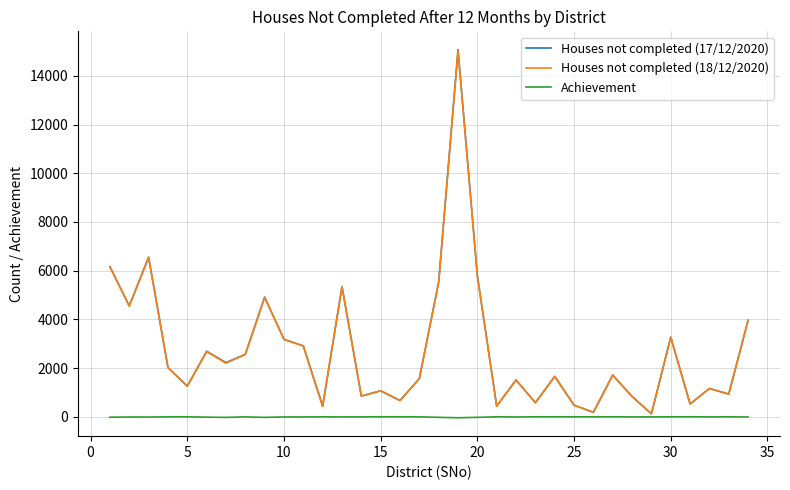

How many lines are shown in the chart?

3